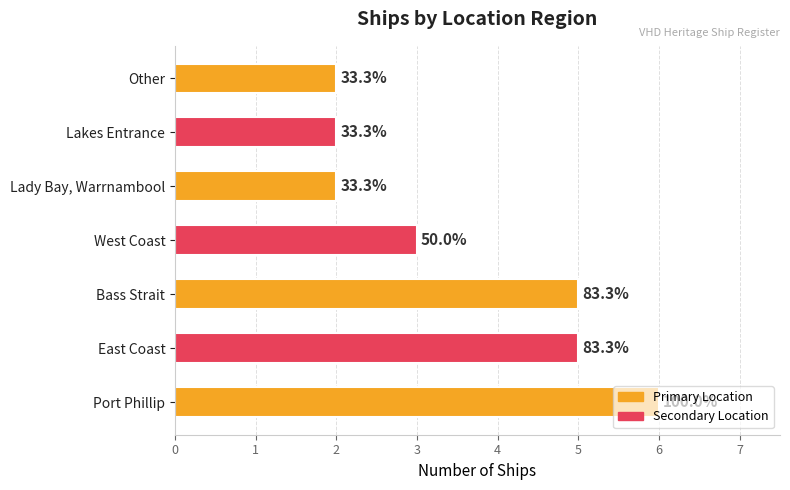

What is the average value?

4